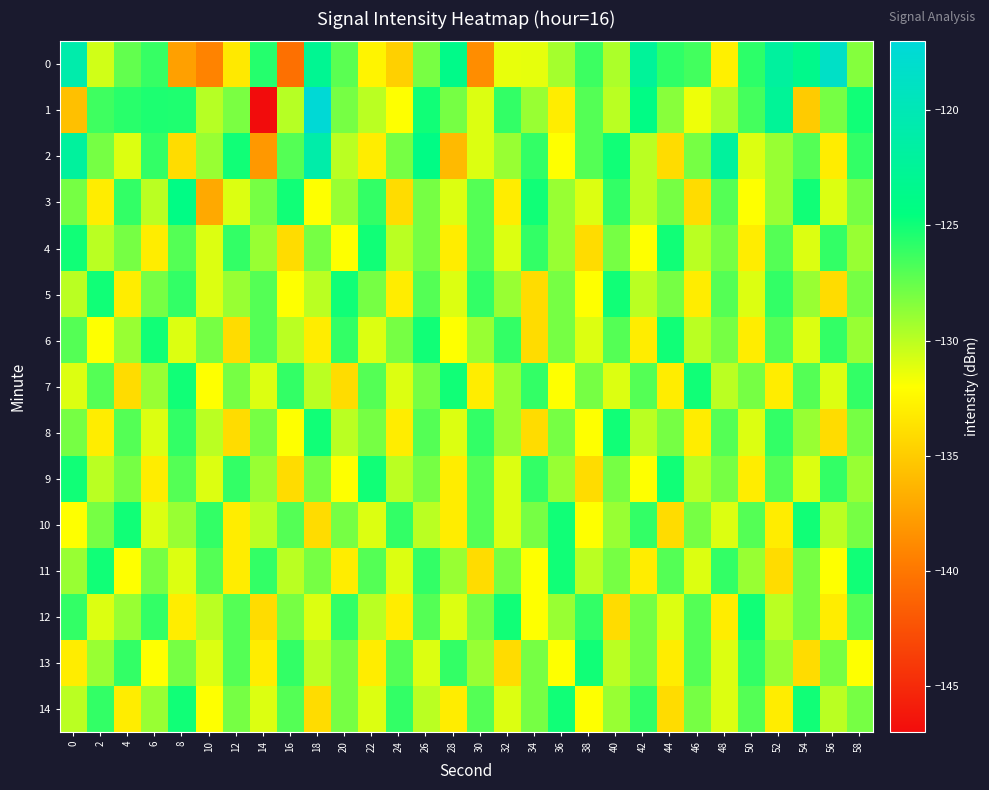

Reading left to right, extract all data points from this chart.

0: 0=-120.8	2=-130.6	4=-127.4	6=-126.1	8=-137.5	10=-139.2	12=-133.3	14=-125.6	16=-140.4	18=-122.9	20=-127.1	22=-132.6	24=-134.7	26=-128.1	28=-123.7	30=-138.6	32=-131.3	34=-131.3	36=-129.3	38=-126.3	40=-129.6	42=-122.3	44=-125.9	46=-126.4	48=-132.8	50=-125.8	52=-122.0	54=-123.5	56=-118.6	58=-128.4
1: 0=-135.6	2=-126.3	4=-125.7	6=-125.3	8=-125.4	10=-129.9	12=-128.1	14=-147.1	16=-129.9	18=-117.3	20=-128.0	22=-130.0	24=-132.0	26=-125.0	28=-128.0	30=-131.0	32=-126.0	34=-129.0	36=-133.0	38=-127.0	40=-130.0	42=-124.0	44=-128.5	46=-131.5	48=-129.5	50=-126.5	52=-122.5	54=-135.0	56=-128.0	58=-125.0
2: 0=-122.0	2=-128.0	4=-131.0	6=-126.0	8=-134.0	10=-129.0	12=-125.0	14=-138.0	16=-127.0	18=-121.0	20=-130.0	22=-133.0	24=-128.0	26=-124.0	28=-136.0	30=-131.0	32=-129.0	34=-126.0	36=-132.0	38=-127.0	40=-125.0	42=-130.0	44=-134.0	46=-128.0	48=-122.0	50=-131.0	52=-129.0	54=-127.0	56=-133.0	58=-126.0
3: 0=-128.0	2=-133.0	4=-126.0	6=-130.0	8=-124.0	10=-137.0	12=-131.0	14=-128.0	16=-125.0	18=-132.0	20=-129.0	22=-126.0	24=-134.0	26=-128.0	28=-131.0	30=-127.0	32=-133.0	34=-125.0	36=-129.0	38=-131.0	40=-126.0	42=-130.0	44=-128.0	46=-134.0	48=-127.0	50=-132.0	52=-129.0	54=-125.0	56=-131.0	58=-128.0
4: 0=-125.0	2=-130.0	4=-128.0	6=-133.0	8=-127.0	10=-131.0	12=-126.0	14=-129.0	16=-134.0	18=-128.0	20=-132.0	22=-125.0	24=-130.0	26=-128.0	28=-133.0	30=-127.0	32=-131.0	34=-126.0	36=-129.0	38=-134.0	40=-128.0	42=-132.0	44=-125.0	46=-130.0	48=-128.0	50=-133.0	52=-127.0	54=-131.0	56=-126.0	58=-129.0
5: 0=-130.0	2=-125.0	4=-133.0	6=-128.0	8=-126.0	10=-131.0	12=-129.0	14=-127.0	16=-132.0	18=-130.0	20=-125.0	22=-128.0	24=-133.0	26=-127.0	28=-131.0	30=-126.0	32=-129.0	34=-134.0	36=-128.0	38=-132.0	40=-125.0	42=-130.0	44=-128.0	46=-133.0	48=-127.0	50=-131.0	52=-126.0	54=-129.0	56=-134.0	58=-128.0
6: 0=-127.0	2=-132.0	4=-129.0	6=-125.0	8=-131.0	10=-128.0	12=-134.0	14=-127.0	16=-130.0	18=-133.0	20=-126.0	22=-131.0	24=-128.0	26=-125.0	28=-132.0	30=-129.0	32=-126.0	34=-134.0	36=-128.0	38=-131.0	40=-127.0	42=-133.0	44=-125.0	46=-130.0	48=-128.0	50=-133.0	52=-127.0	54=-131.0	56=-126.0	58=-129.0
7: 0=-131.0	2=-127.0	4=-134.0	6=-129.0	8=-125.0	10=-132.0	12=-128.0	14=-131.0	16=-126.0	18=-130.0	20=-134.0	22=-127.0	24=-131.0	26=-128.0	28=-125.0	30=-133.0	32=-129.0	34=-126.0	36=-132.0	38=-128.0	40=-131.0	42=-127.0	44=-133.0	46=-125.0	48=-130.0	50=-128.0	52=-133.0	54=-127.0	56=-131.0	58=-126.0
8: 0=-128.0	2=-133.0	4=-127.0	6=-131.0	8=-126.0	10=-130.0	12=-134.0	14=-128.0	16=-132.0	18=-125.0	20=-130.0	22=-128.0	24=-133.0	26=-127.0	28=-131.0	30=-126.0	32=-129.0	34=-134.0	36=-128.0	38=-132.0	40=-125.0	42=-130.0	44=-128.0	46=-133.0	48=-127.0	50=-131.0	52=-126.0	54=-129.0	56=-134.0	58=-128.0
9: 0=-125.0	2=-130.0	4=-128.0	6=-133.0	8=-127.0	10=-131.0	12=-126.0	14=-129.0	16=-134.0	18=-128.0	20=-132.0	22=-125.0	24=-130.0	26=-128.0	28=-133.0	30=-127.0	32=-131.0	34=-126.0	36=-129.0	38=-134.0	40=-128.0	42=-132.0	44=-125.0	46=-130.0	48=-128.0	50=-133.0	52=-127.0	54=-131.0	56=-126.0	58=-129.0
10: 0=-132.0	2=-128.0	4=-125.0	6=-131.0	8=-129.0	10=-126.0	12=-133.0	14=-130.0	16=-127.0	18=-134.0	20=-128.0	22=-131.0	24=-126.0	26=-130.0	28=-133.0	30=-127.0	32=-131.0	34=-128.0	36=-125.0	38=-132.0	40=-129.0	42=-126.0	44=-134.0	46=-128.0	48=-131.0	50=-127.0	52=-133.0	54=-125.0	56=-130.0	58=-128.0
11: 0=-129.0	2=-125.0	4=-132.0	6=-128.0	8=-131.0	10=-127.0	12=-133.0	14=-126.0	16=-130.0	18=-128.0	20=-133.0	22=-127.0	24=-131.0	26=-126.0	28=-129.0	30=-134.0	32=-128.0	34=-132.0	36=-125.0	38=-130.0	40=-128.0	42=-133.0	44=-127.0	46=-131.0	48=-126.0	50=-129.0	52=-134.0	54=-128.0	56=-132.0	58=-125.0
12: 0=-126.0	2=-131.0	4=-129.0	6=-126.0	8=-133.0	10=-130.0	12=-127.0	14=-134.0	16=-128.0	18=-131.0	20=-126.0	22=-130.0	24=-133.0	26=-127.0	28=-131.0	30=-128.0	32=-125.0	34=-132.0	36=-129.0	38=-126.0	40=-134.0	42=-128.0	44=-131.0	46=-127.0	48=-133.0	50=-125.0	52=-130.0	54=-128.0	56=-133.0	58=-127.0
13: 0=-133.0	2=-129.0	4=-126.0	6=-132.0	8=-128.0	10=-131.0	12=-127.0	14=-133.0	16=-126.0	18=-130.0	20=-128.0	22=-133.0	24=-127.0	26=-131.0	28=-126.0	30=-129.0	32=-134.0	34=-128.0	36=-132.0	38=-125.0	40=-130.0	42=-128.0	44=-133.0	46=-127.0	48=-131.0	50=-126.0	52=-129.0	54=-134.0	56=-128.0	58=-132.0
14: 0=-130.0	2=-126.0	4=-133.0	6=-129.0	8=-125.0	10=-132.0	12=-128.0	14=-131.0	16=-127.0	18=-134.0	20=-128.0	22=-131.0	24=-126.0	26=-130.0	28=-133.0	30=-127.0	32=-131.0	34=-128.0	36=-125.0	38=-132.0	40=-129.0	42=-126.0	44=-134.0	46=-128.0	48=-131.0	50=-127.0	52=-133.0	54=-125.0	56=-130.0	58=-128.0